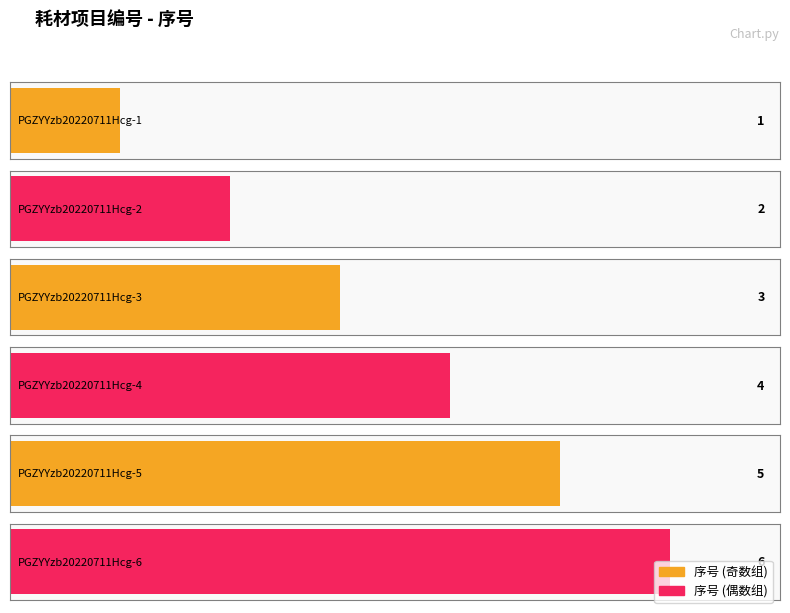

Which has a higher value, PGZYYzb20220711Hcg-6 or PGZYYzb20220711Hcg-1?

PGZYYzb20220711Hcg-6